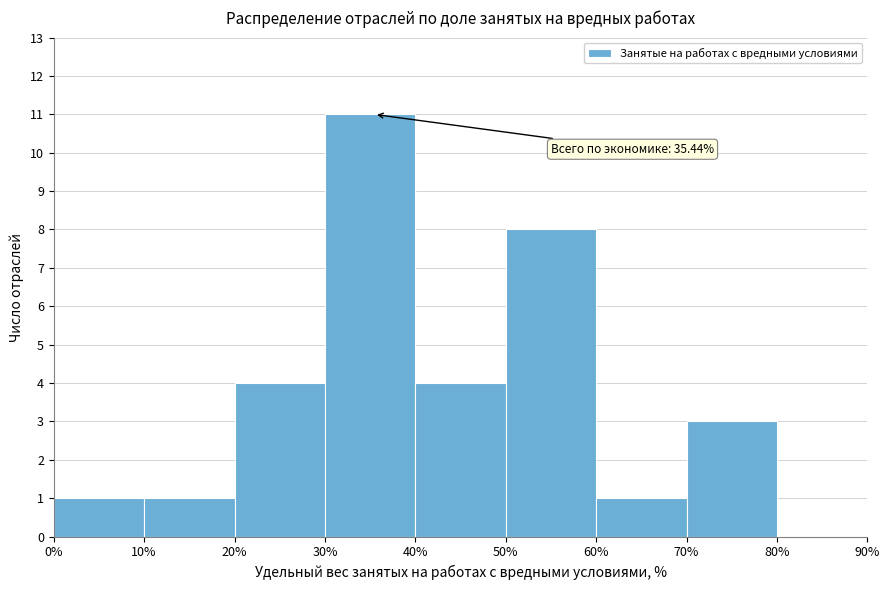

Over which range of the x-axis is the bar tallest?

30% to 40%